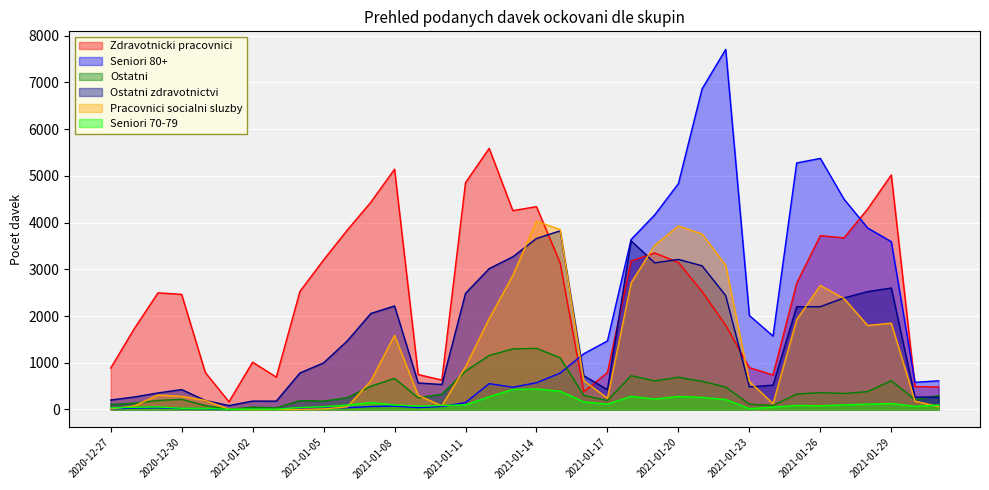

In Pracovnici socialni sluzby, how many points are lower than both neighbors (excluding endpoints)?

5